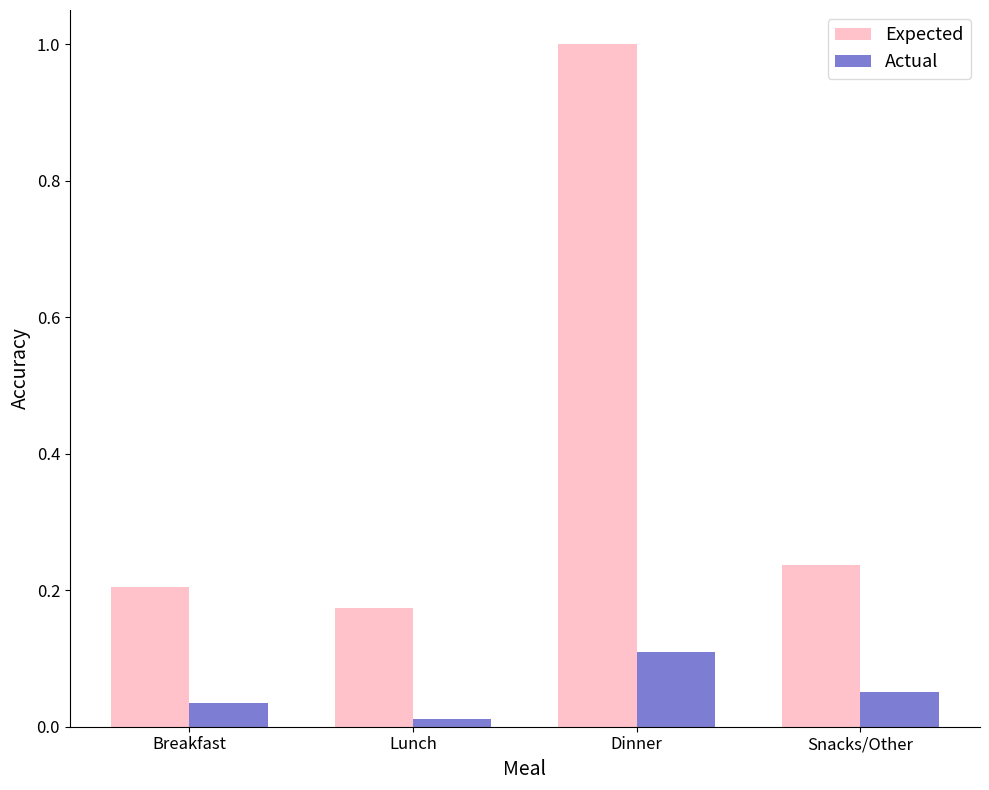

How many groups of bars are there?

4